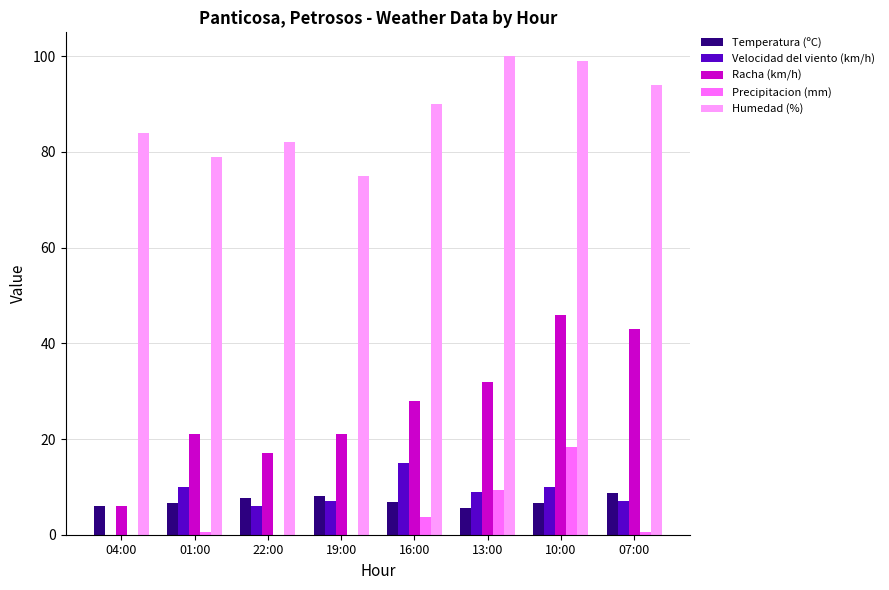

What is the sum of all Temperatura (ºC) values?

56.3